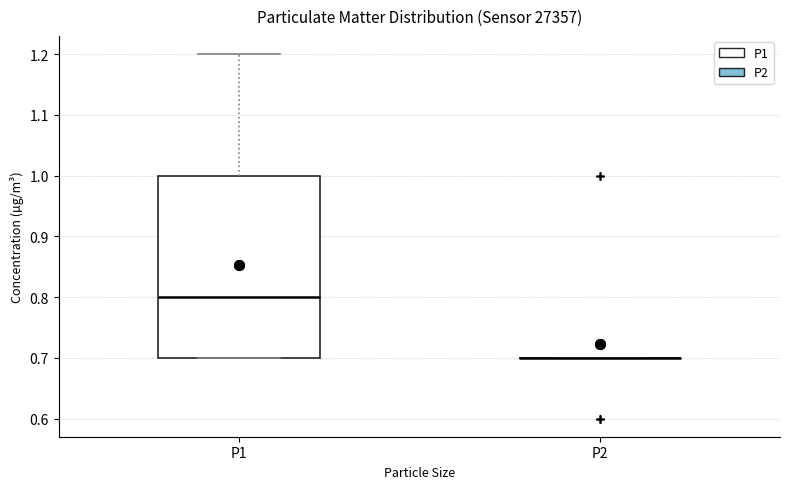

Reading left to right, read every box against the y-axis: the position of its median line, the range the box covers, and the ends of its whiskers. The values are not printed on the chart, so give them approximately, as read against the axis.

P1: median 0.8, box 0.7 to 1.0, whiskers 0.7 to 1.2
P2: box collapsed to a line at 0.7, whiskers 0.7 to 0.7